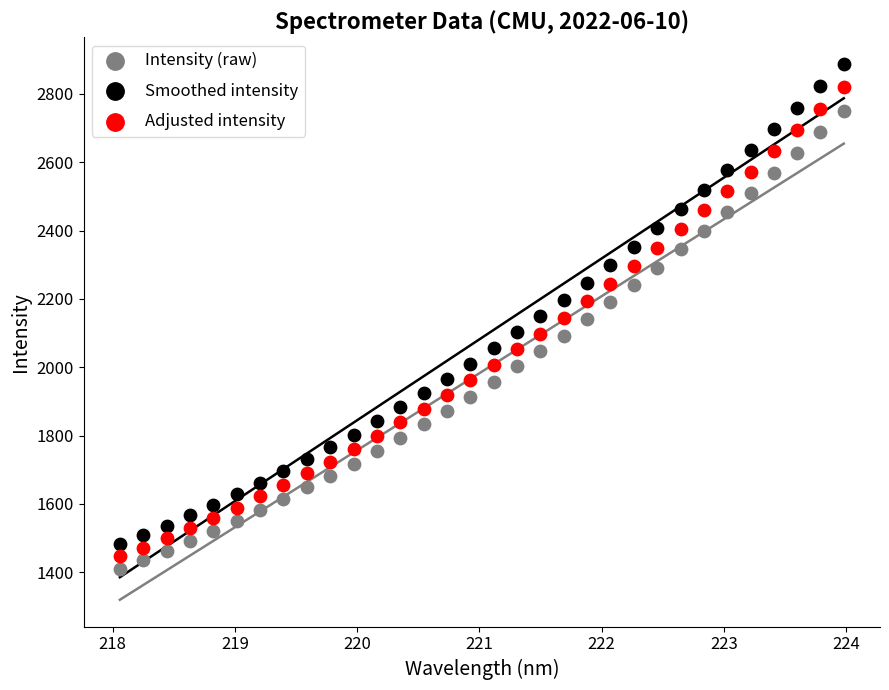

Which series reaches the maximum Y coordinate?

Smoothed intensity